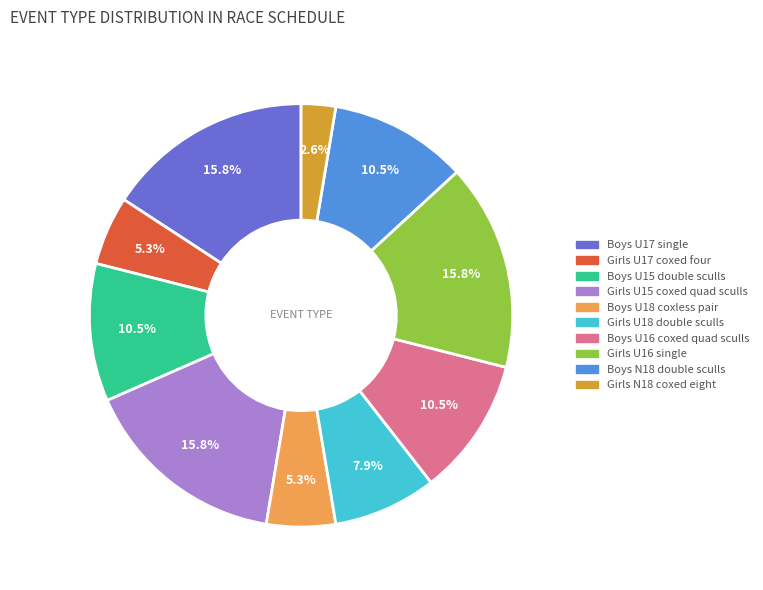

What is the smallest slice in the pie chart?

Girls N18 coxed eight